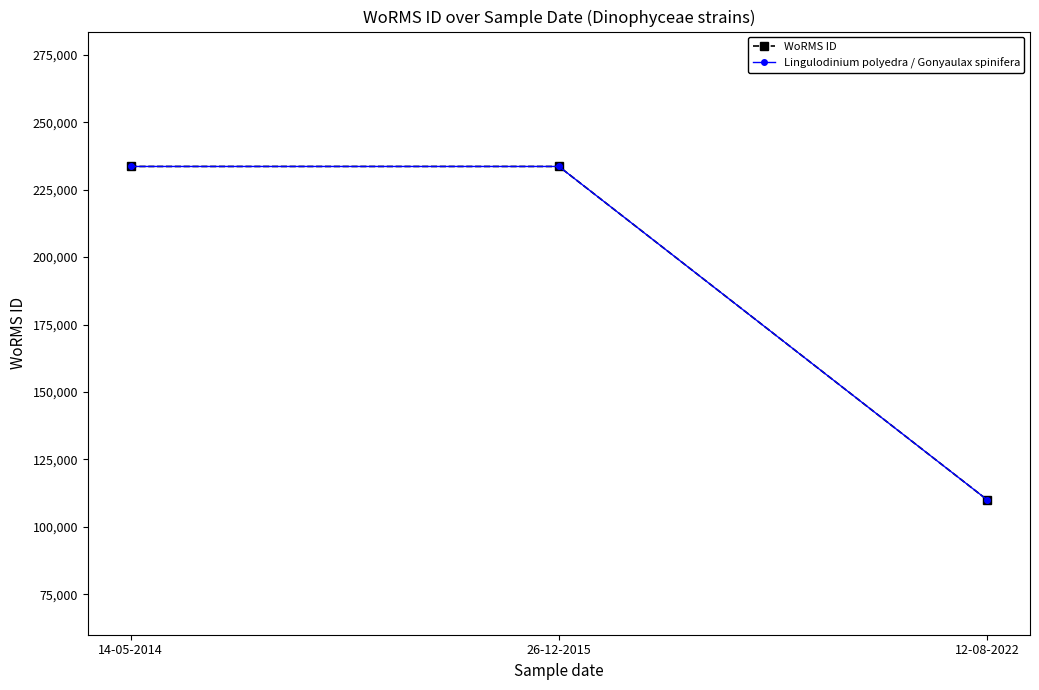

True or false: WoRMS ID has a value of 110041 at 12-08-2022.

True